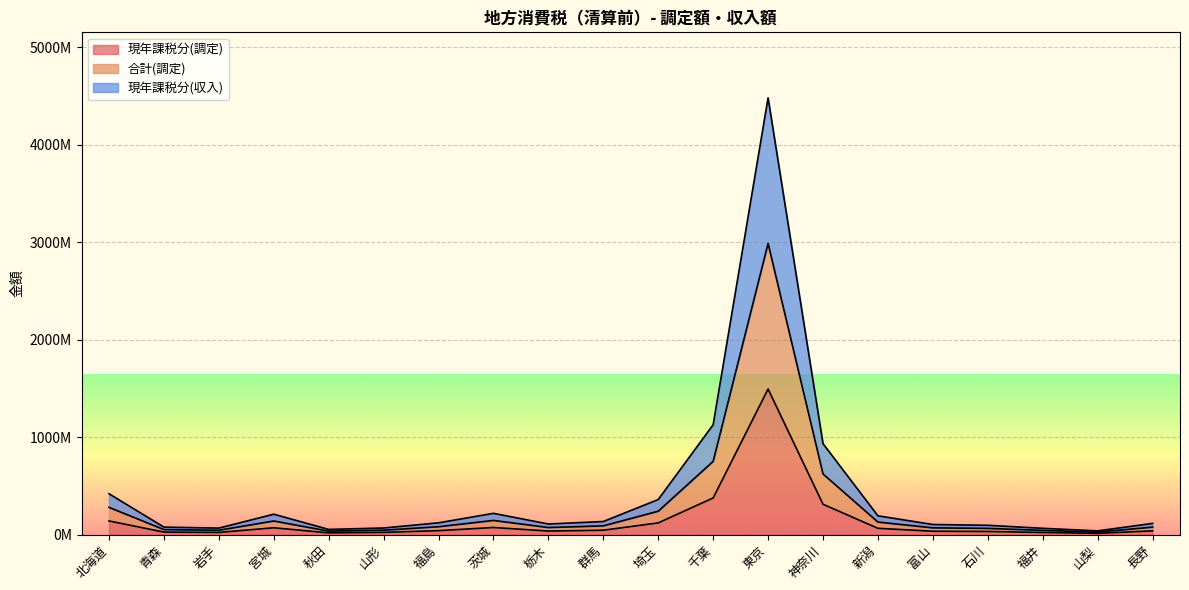

In 現年課税分(収入), how many points are higher than both neighbors (excluding endpoints)?

3